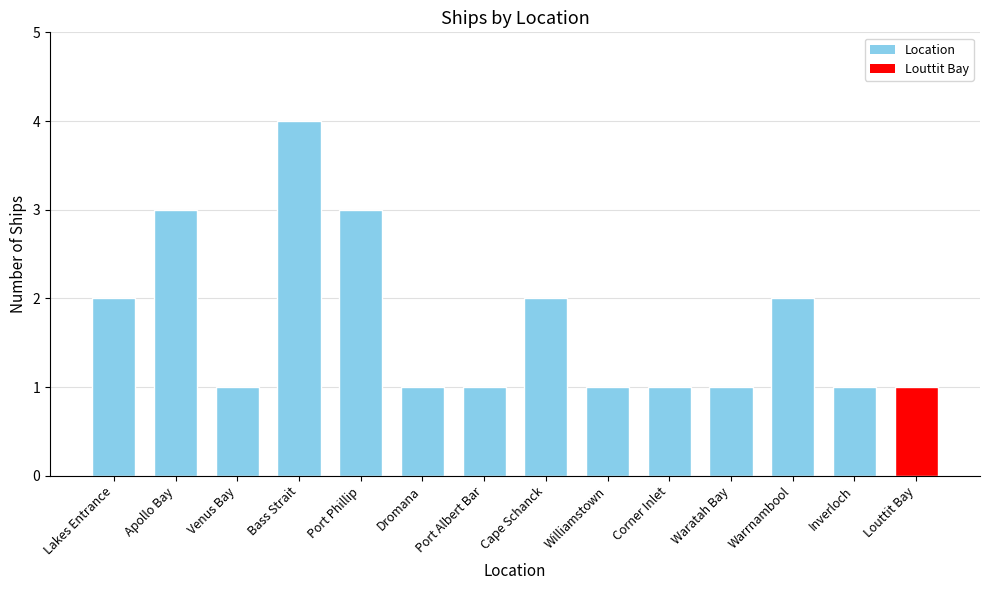

What is the ratio of the value at Williamstown to the value at Waratah Bay?

1.0